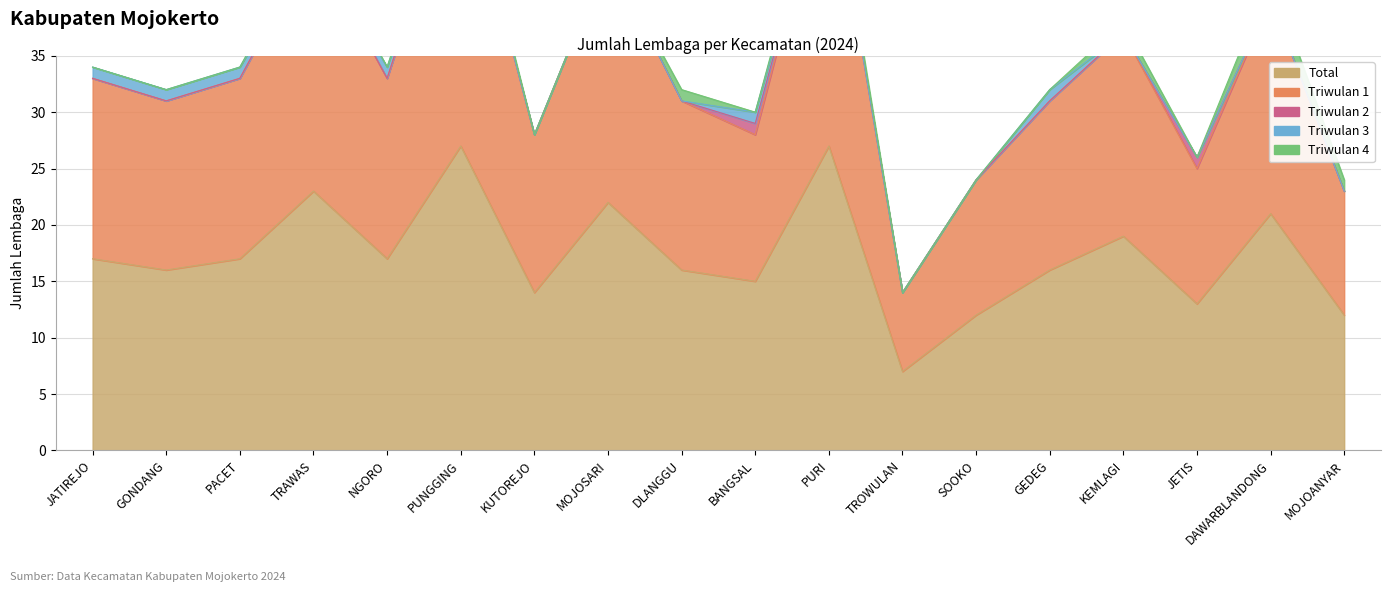

Which series has the widest spread of values?

Total